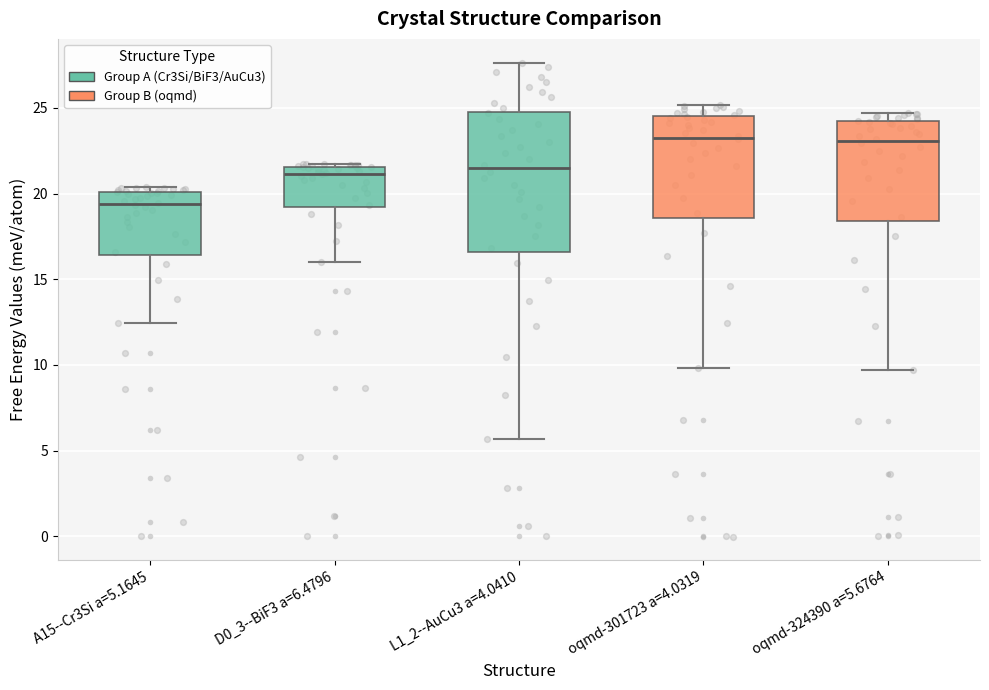

Where does the lower whisker of the box for D0_3--BiF3 a=6.4796 end on the y-axis? The values are not printed on the chart, so give them approximately, as read against the axis.

16.0